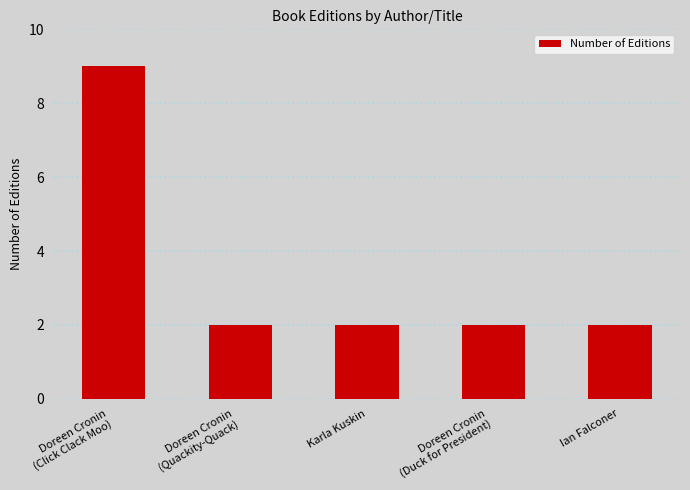

What is the change in value from Doreen Cronin
(Click Clack Moo) to Karla Kuskin?

-7